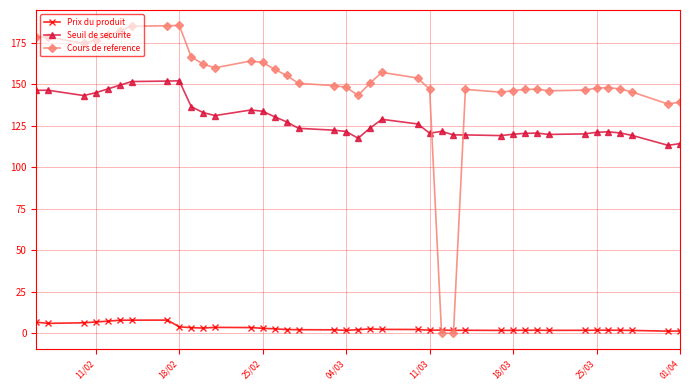

How many times do Cours de reference and Seuil de securite cross each other?

2